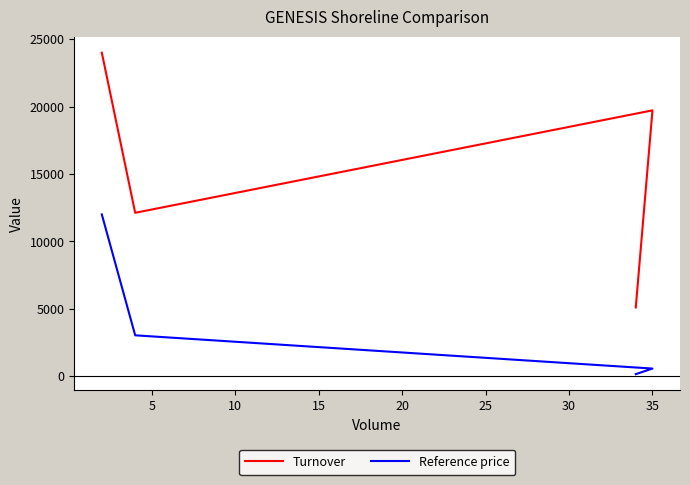

Rank the series at 15 from highest to lowest value.

Turnover, Reference price